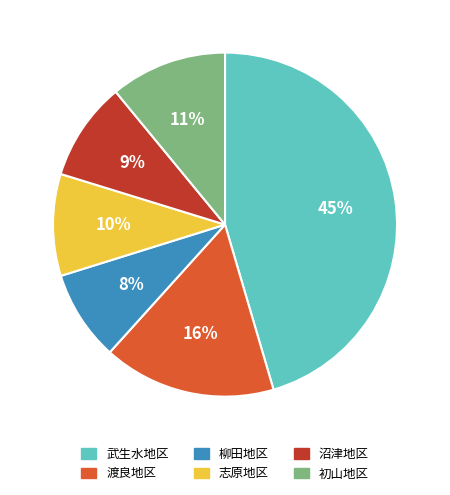

Is it true that 柳田地区 is 2% of the pie?

False